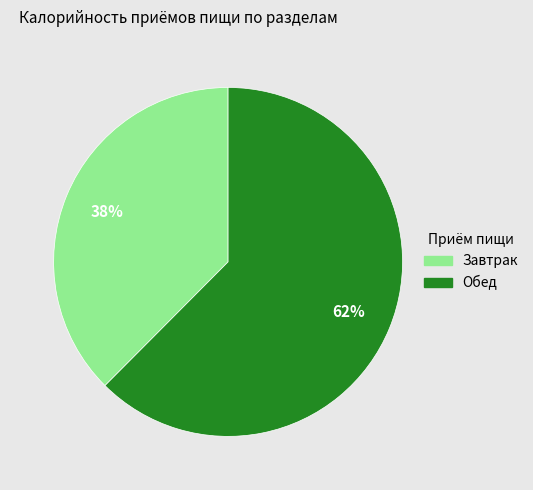

To the nearest percent, what is the average slice percentage?

50%